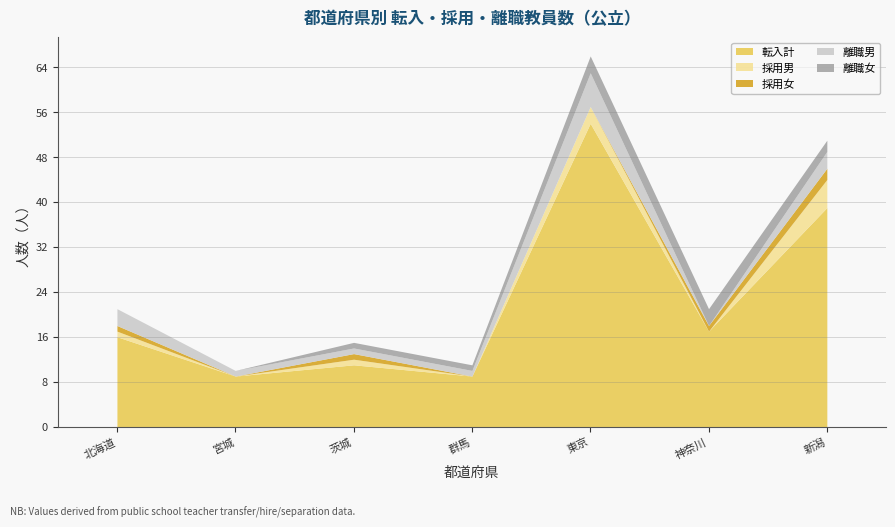

At which label is 転入計 closest to 31?

新潟